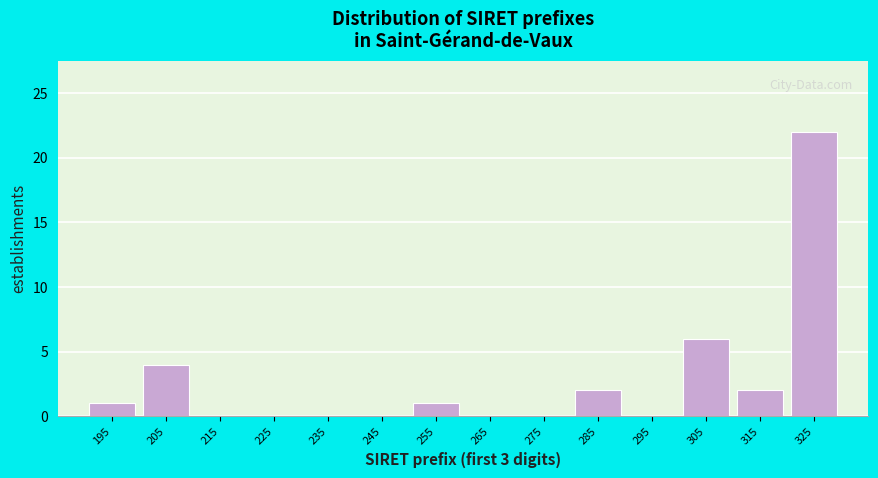

Reading left to right, list all the values displayed in this chart.

195=1	205=4	215=0	225=0	235=0	245=0	255=1	265=0	275=0	285=2	295=0	305=6	315=2	325=22